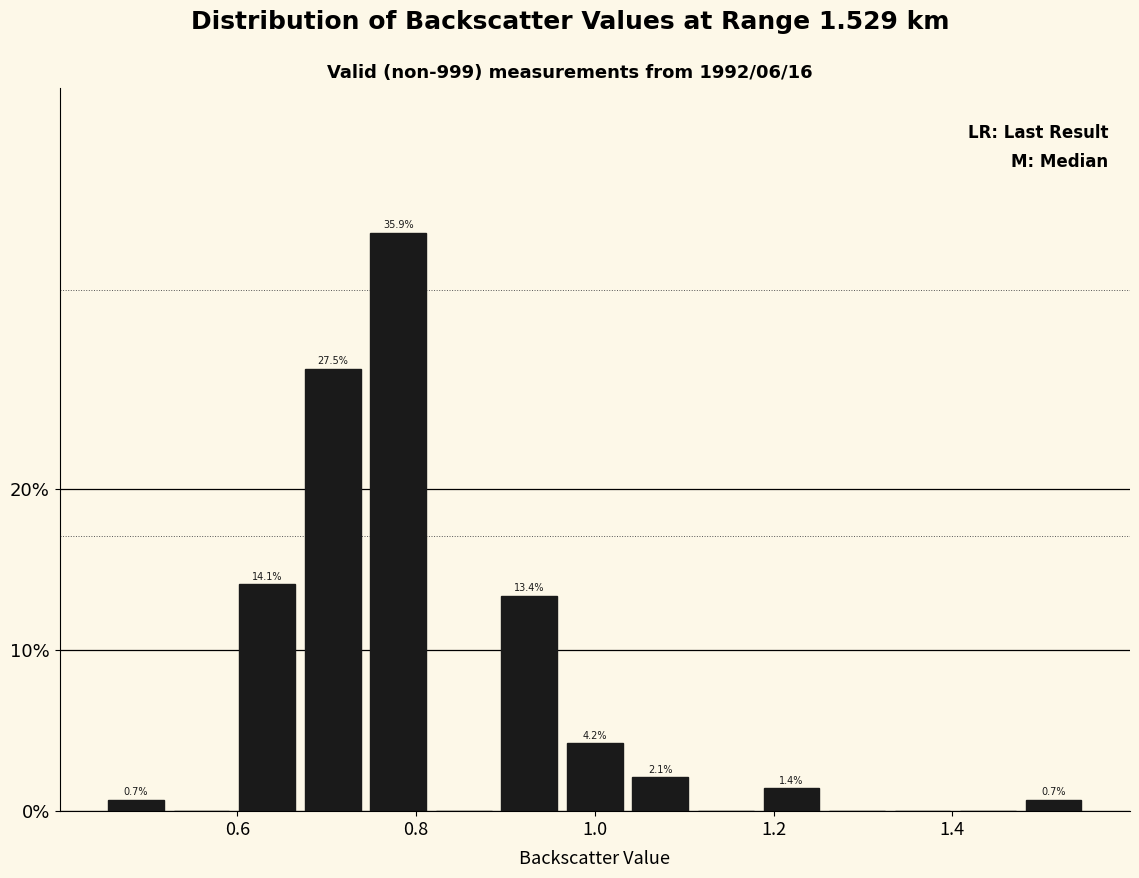

Read against the x-axis, roughly where is the centre of the tallest bar?

0.78